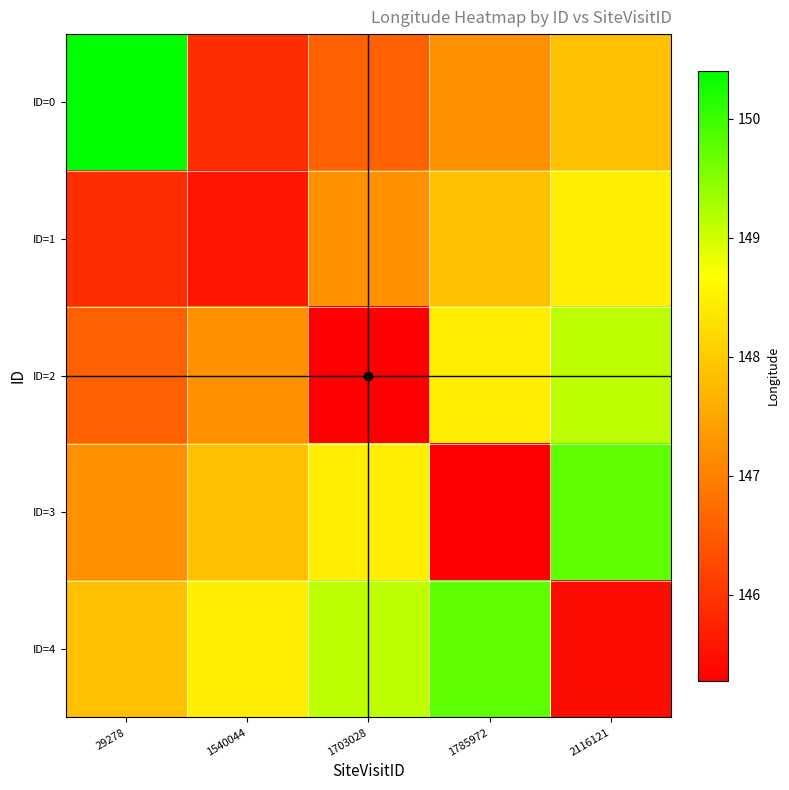

List the series in order of their peak value, highest first.

ID=0, ID=3, ID=4, ID=2, ID=1